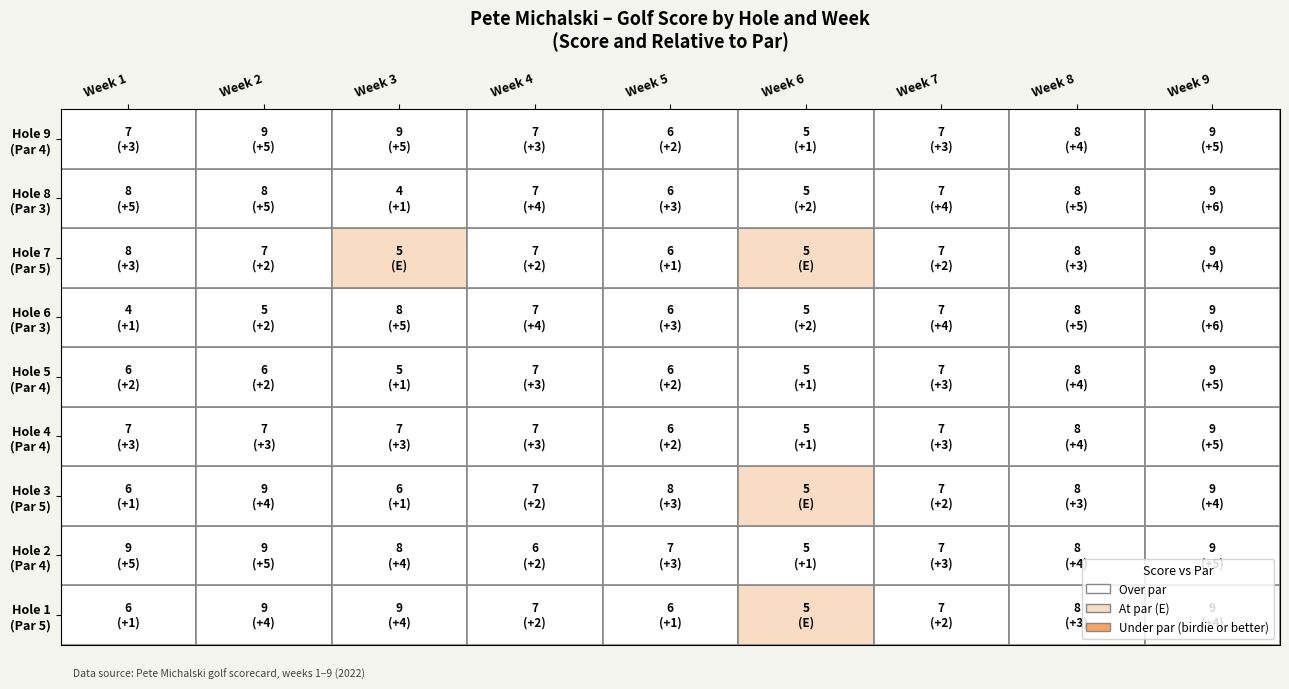

Is it true that Hole 4 equals 9 at Week 9?

True